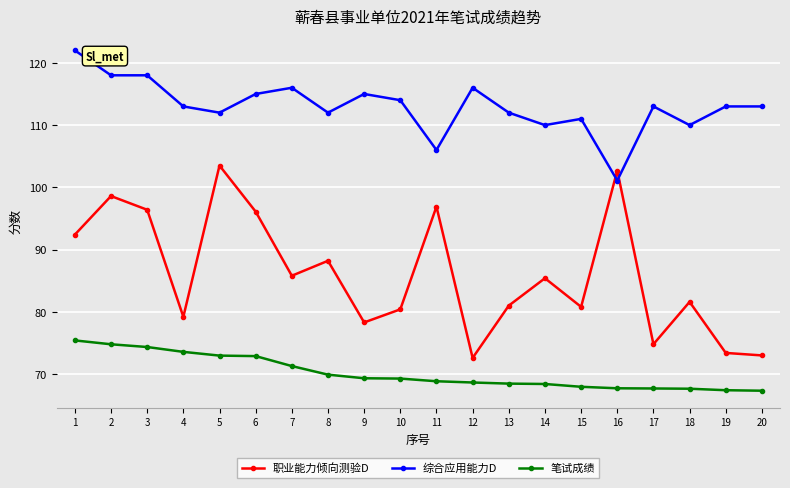

Where is the first local maximum for 职业能力倾向测验D?

2